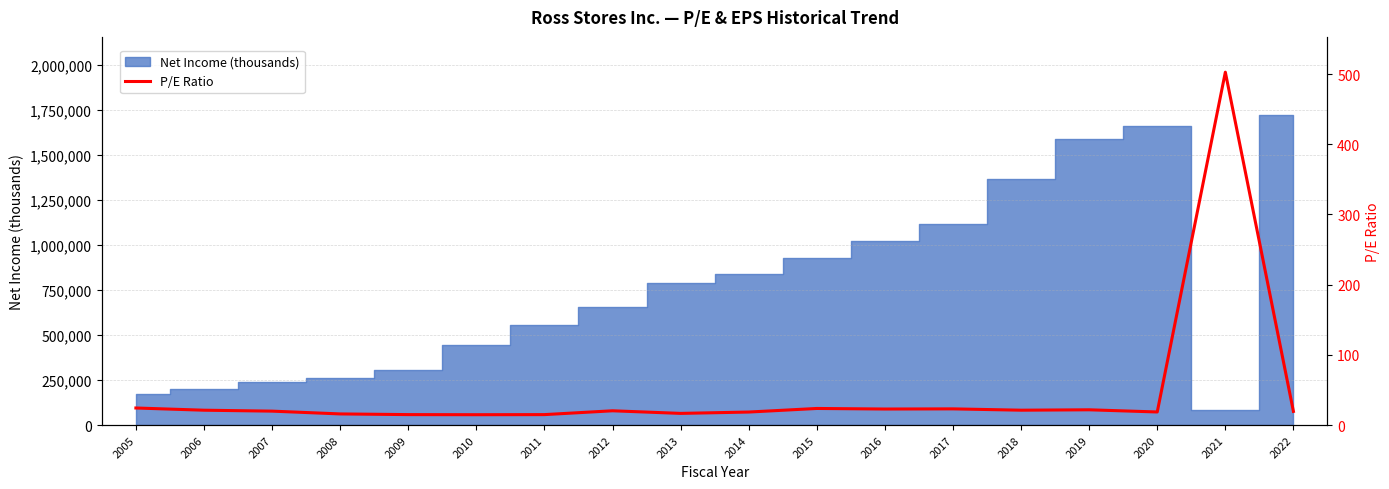

Count the number of values greater than 20.

9